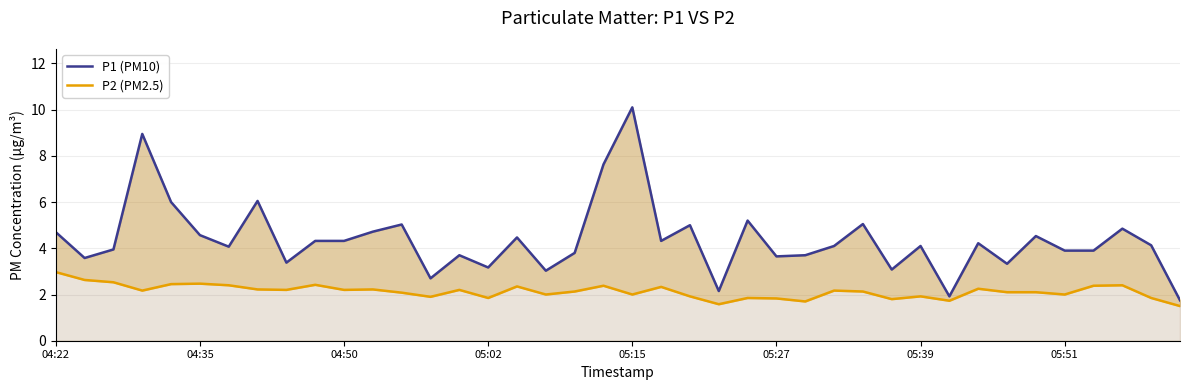

What are all the series names shown in the legend?

P1 (PM10), P2 (PM2.5)